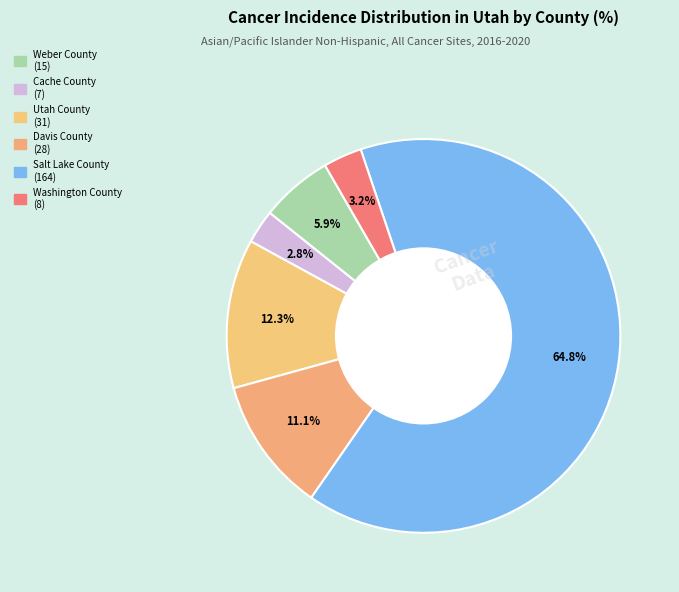

Count the number of slices in the pie.

6